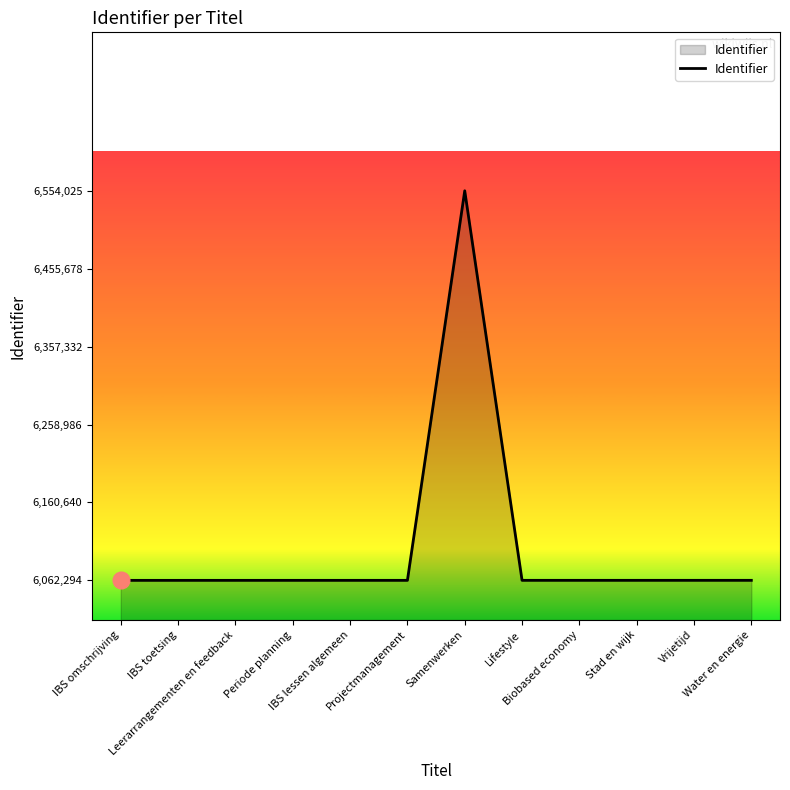

What is the sum of the values at IBS toetsing and Vrijetijd?

12124633